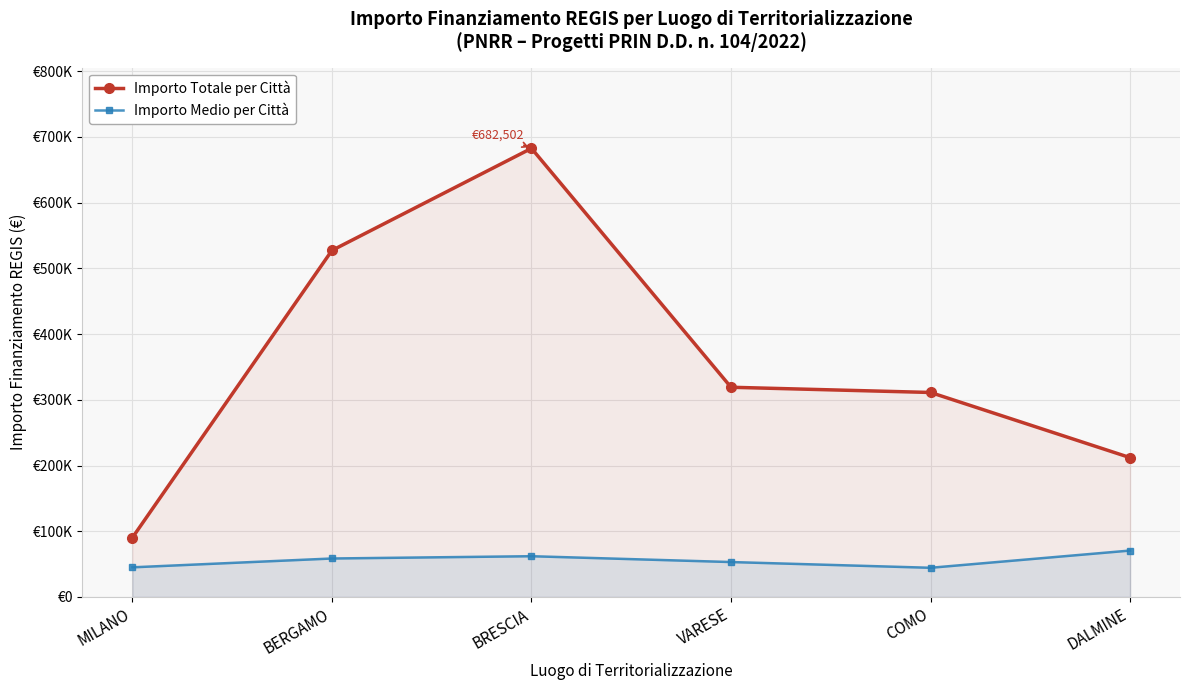

True or false: Importo Medio per Città and Importo Totale per Città intersect in this chart.

False